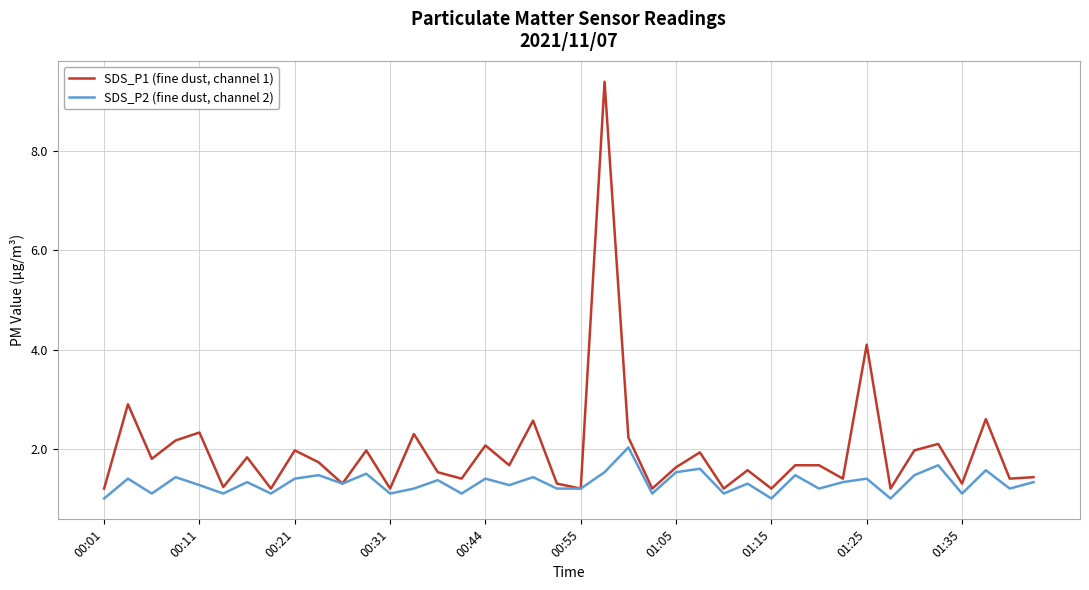

How many lines are shown in the chart?

2